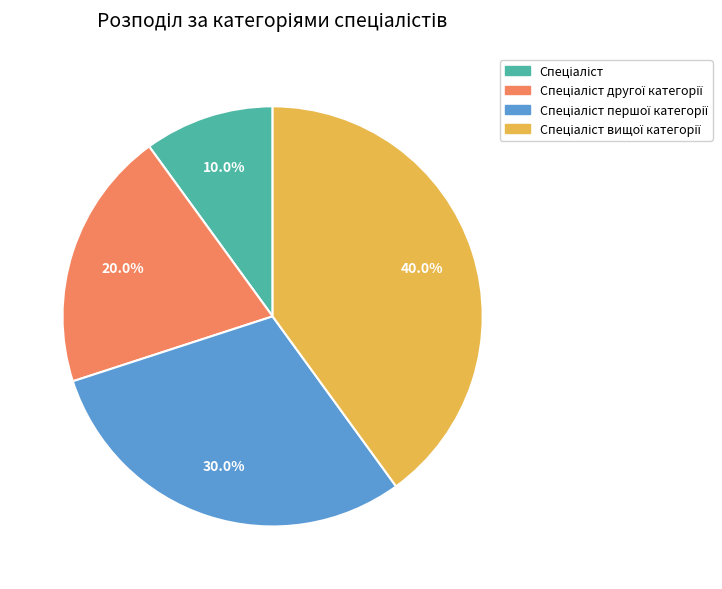

Does any single category account for the majority?

No